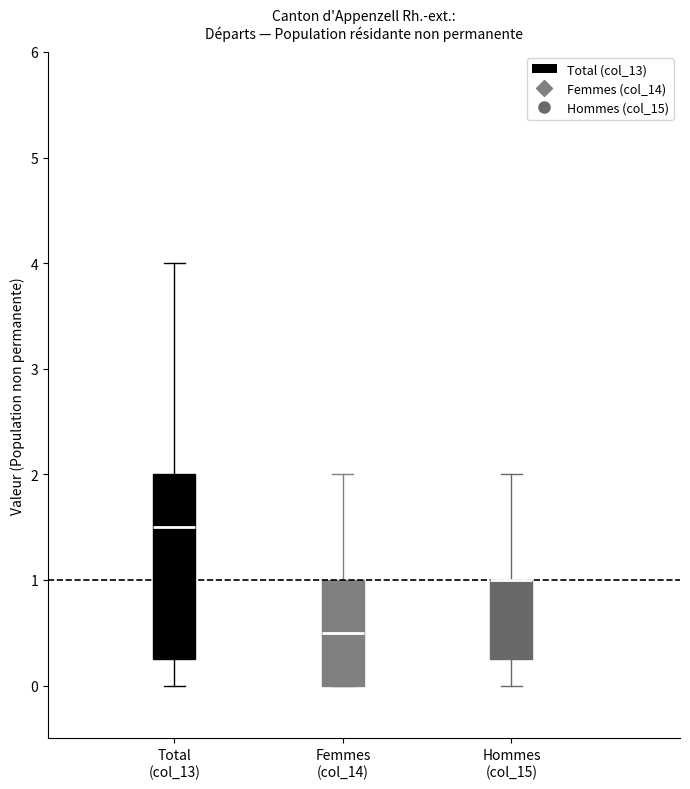

Reading left to right, read every box against the y-axis: the position of its median line, the range the box covers, and the ends of its whiskers. The values are not printed on the chart, so give them approximately, as read against the axis.

Total (col_13): median 1.5, box 0.3 to 2.0, whiskers 0.0 to 4.0
Femmes (col_14): median 0.5, box 0.0 to 1.0, whiskers 0.0 to 2.0
Hommes (col_15): median 1.0 (drawn on the box's upper edge), box 0.3 to 1.0, whiskers 0.0 to 2.0